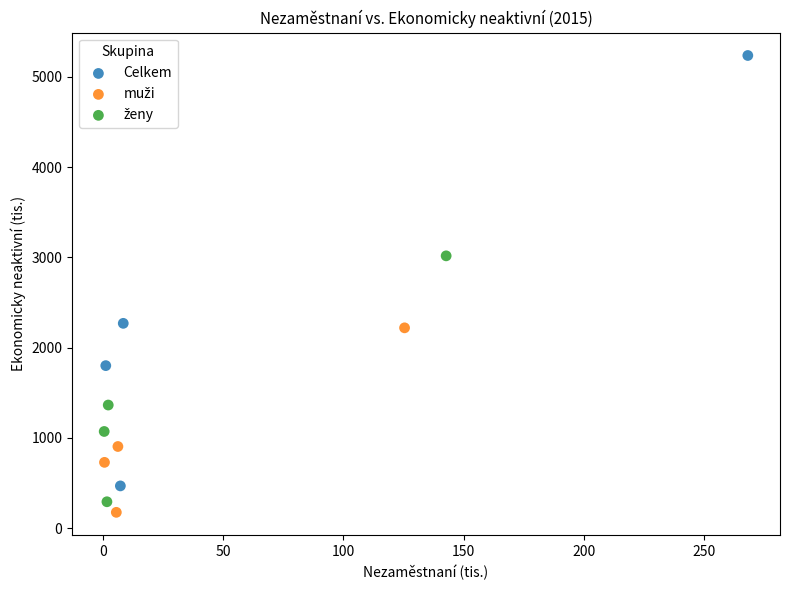

Which series has the largest Y range (max minus min)?

Celkem